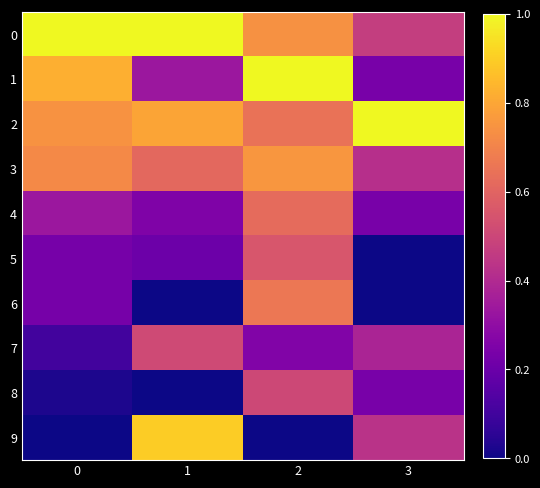

At how many categories does at least one series exceed 0?

4